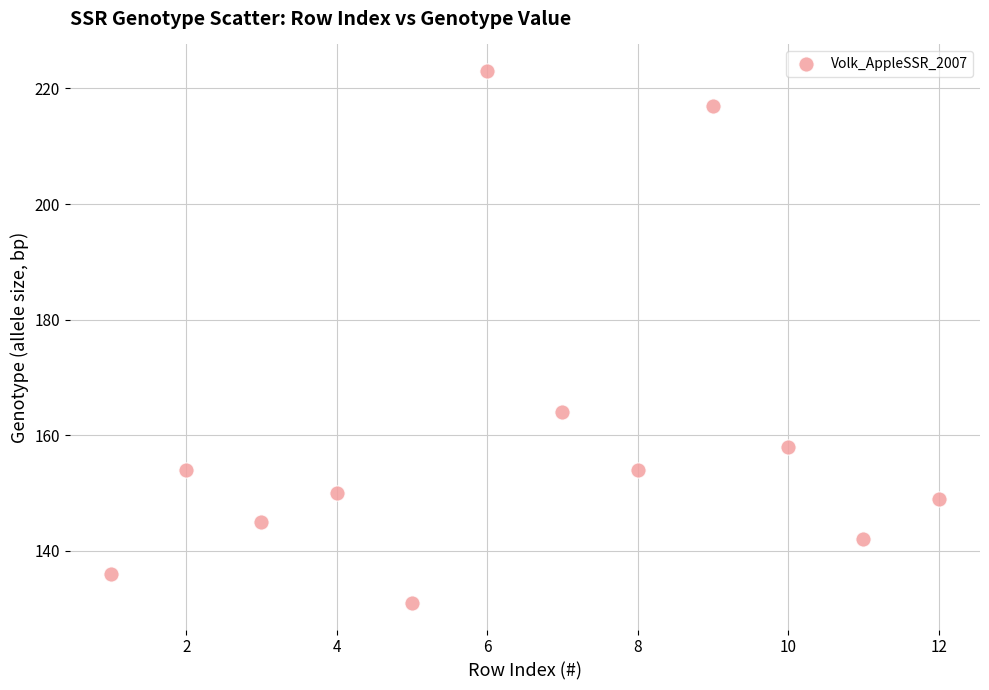

What Y value in the scatter plot is closest to 177?

164